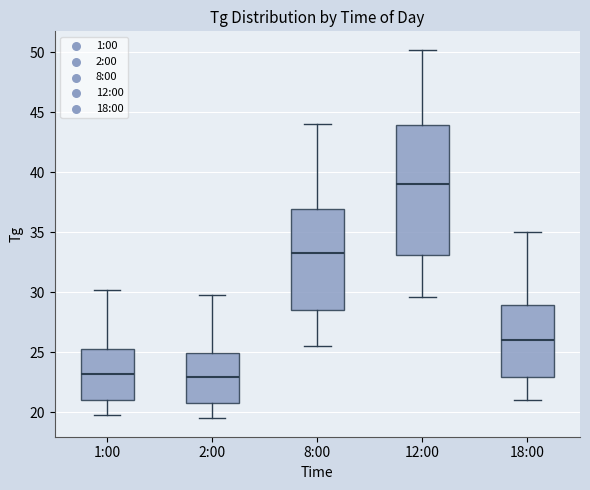

Which box is the tallest, from its lower edge to its upper edge?

12:00